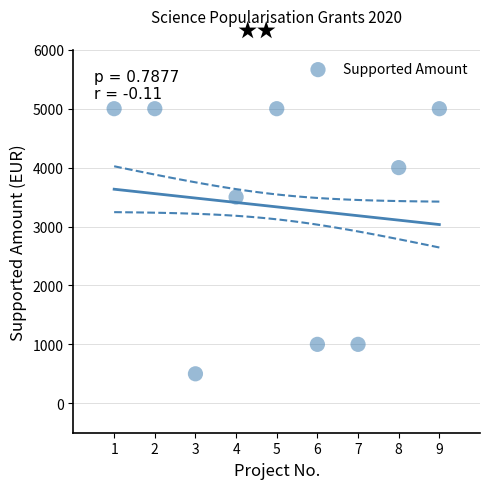

What Y value in the scatter plot is closest to 2750?

3500